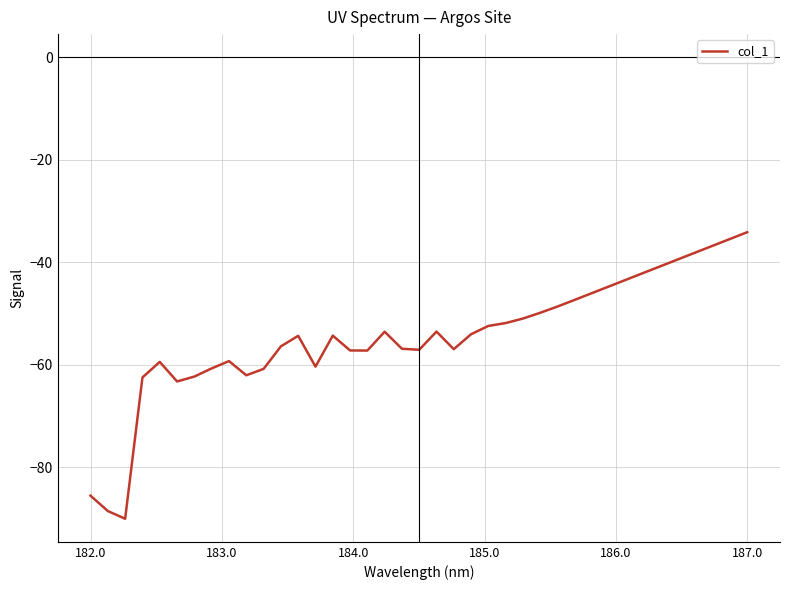

What is the difference between the maximum and minimum values?

55.9